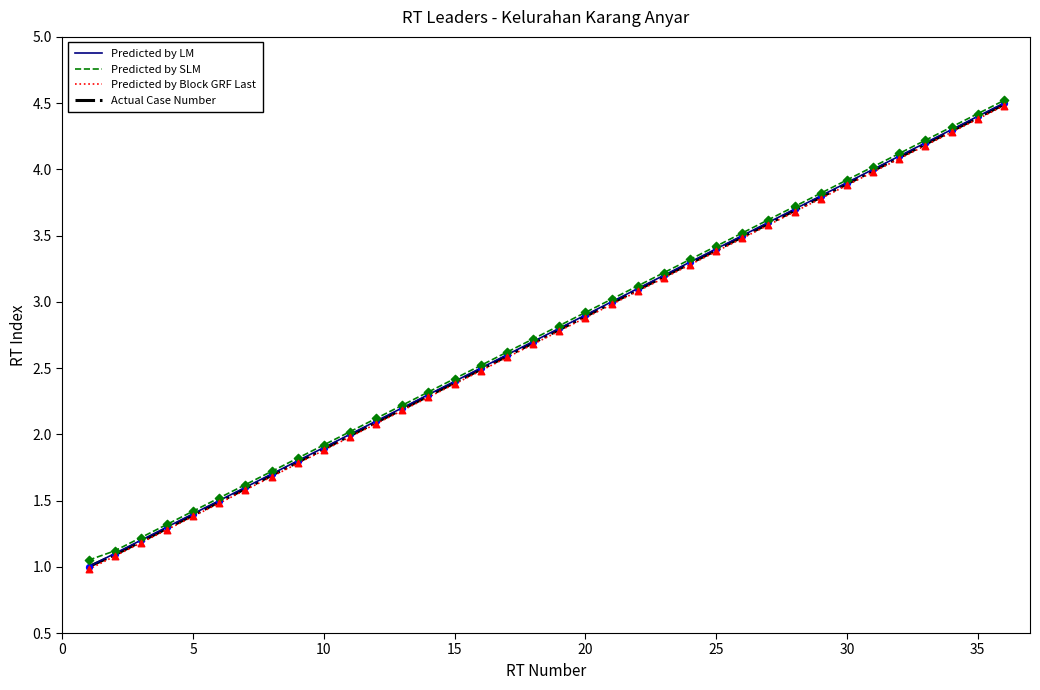

What is the highest value of the Predicted by Block GRF Last series?

4.5